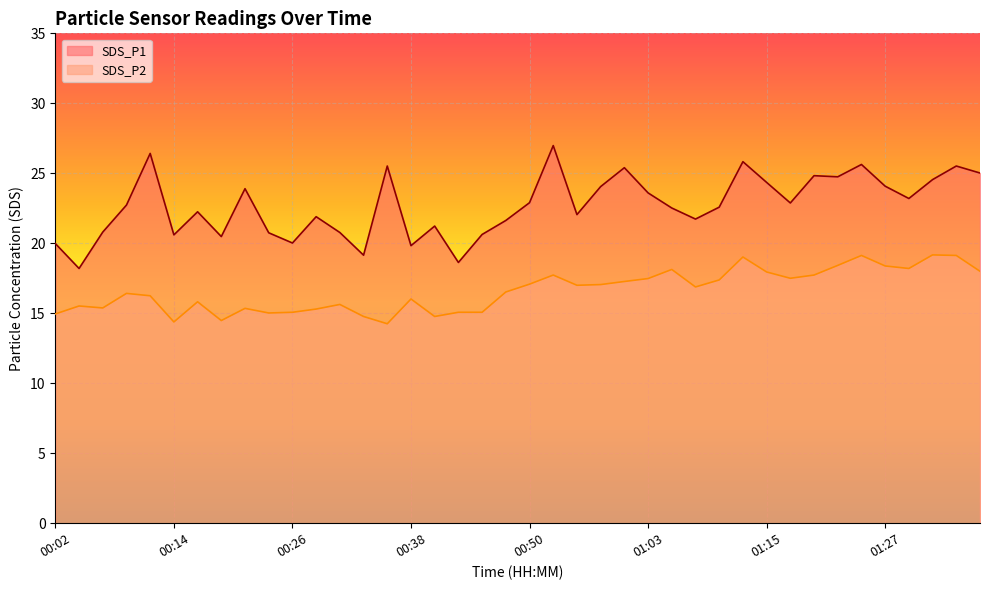

Which series has the largest range (max minus min)?

SDS_P1